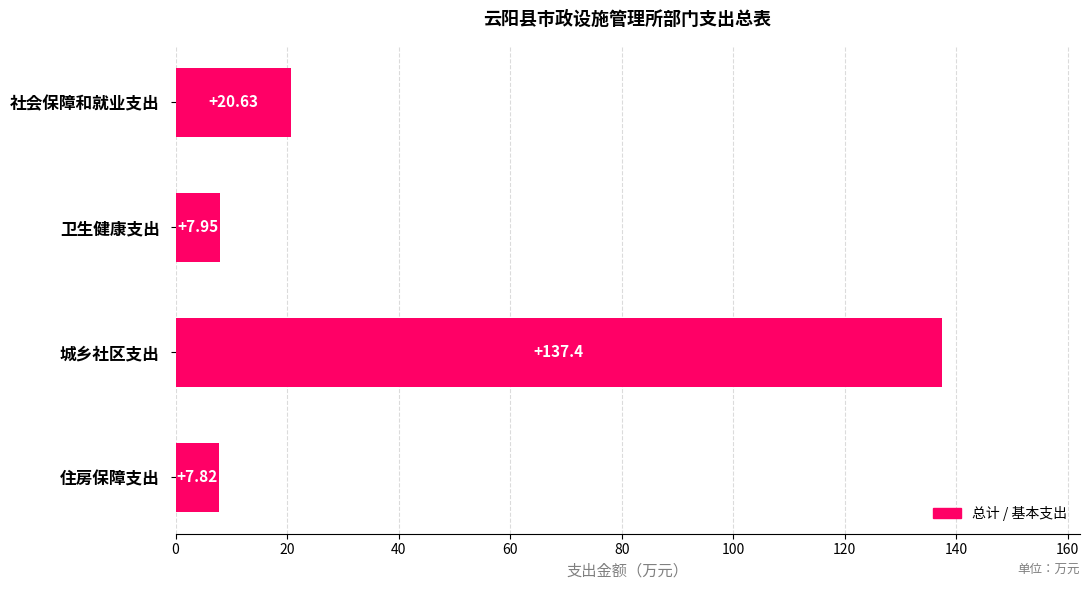

What is the difference between the maximum and minimum values?

129.6